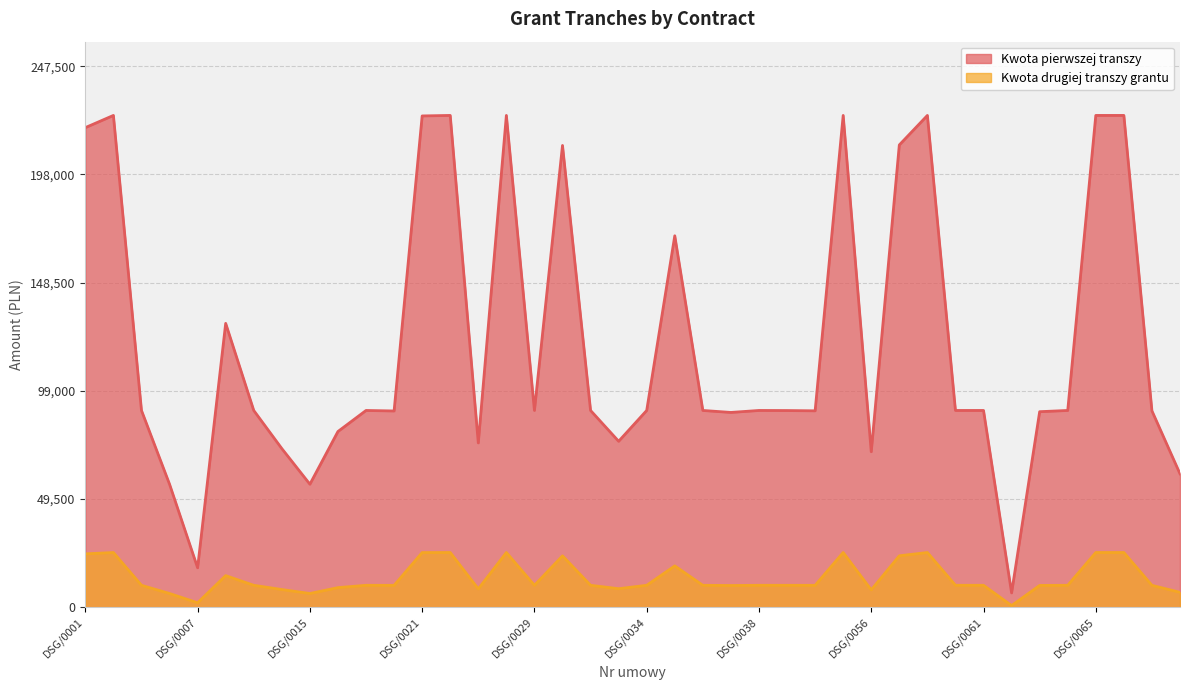

Which category has the highest value across all series?

DSG/0002